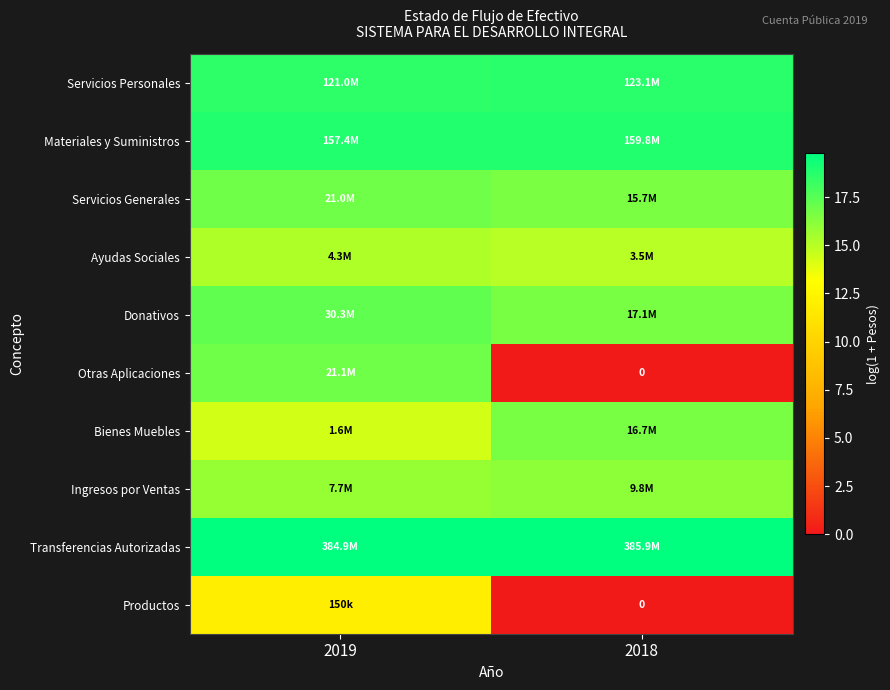

What is the highest value of the Productos series?

11.9